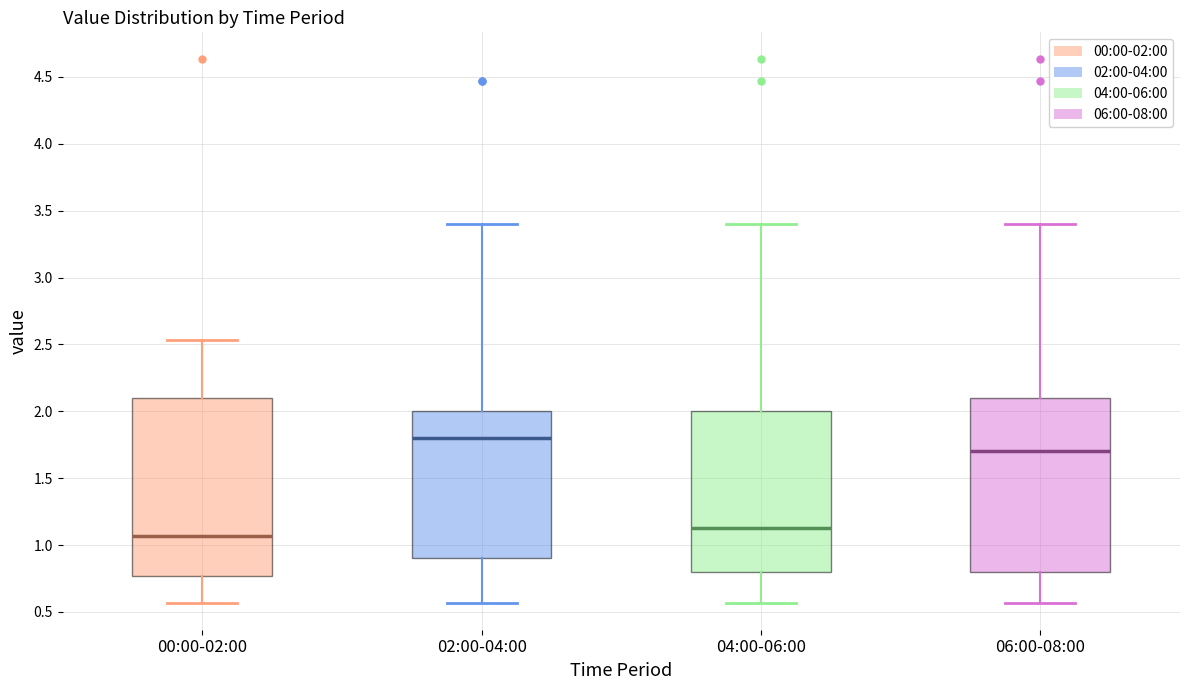

Which box's median line is the lowest?

00:00-02:00